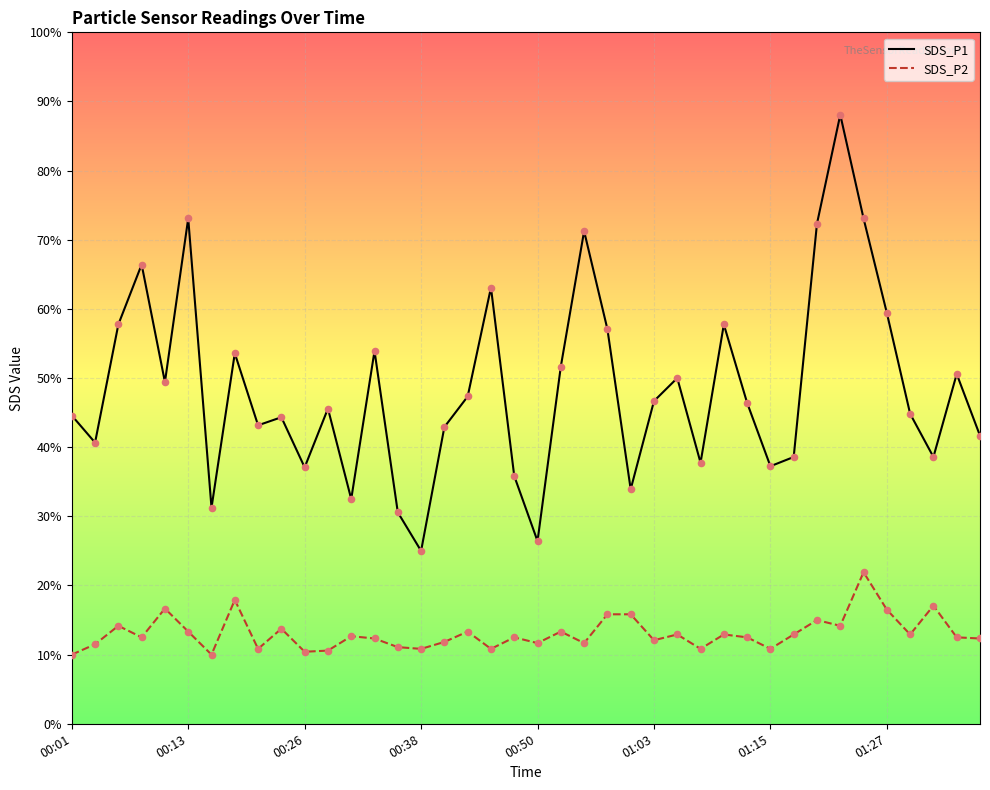

What are all the series names shown in the legend?

SDS_P1, SDS_P2